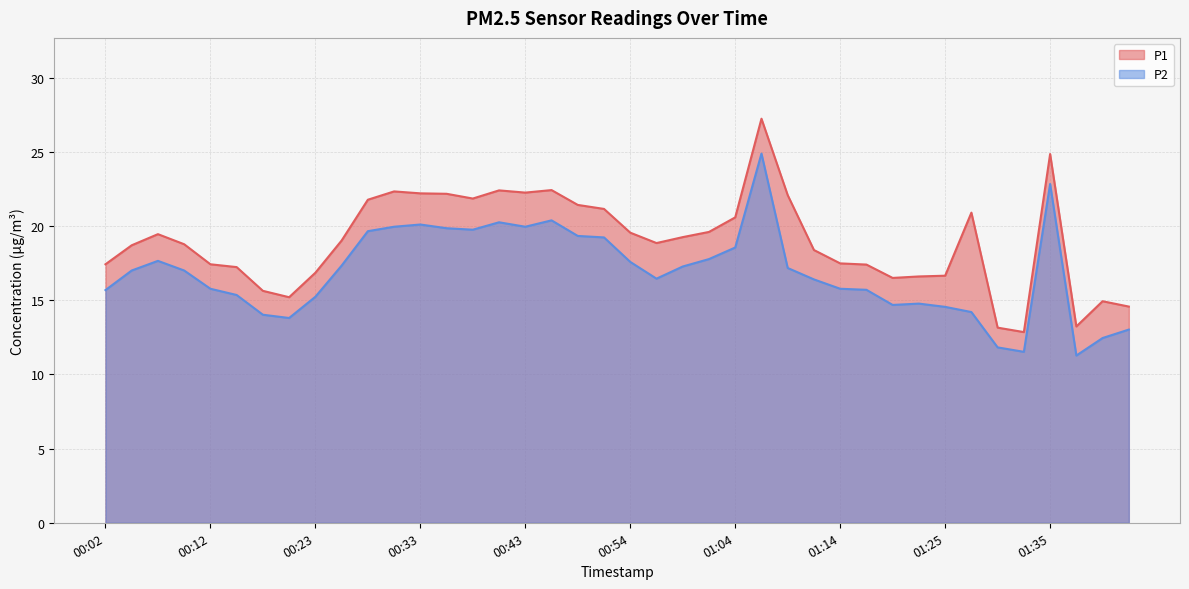

Count the number of categories in the chart.

40